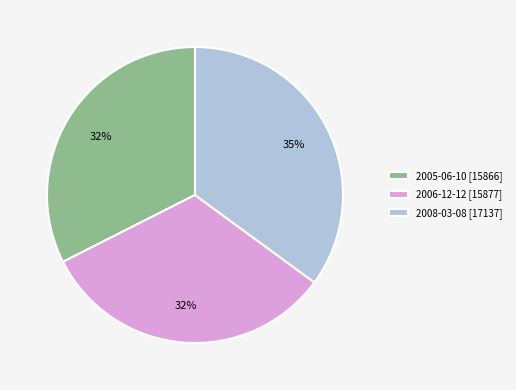

Does 2006-12-12 represent more than half of the total?

No